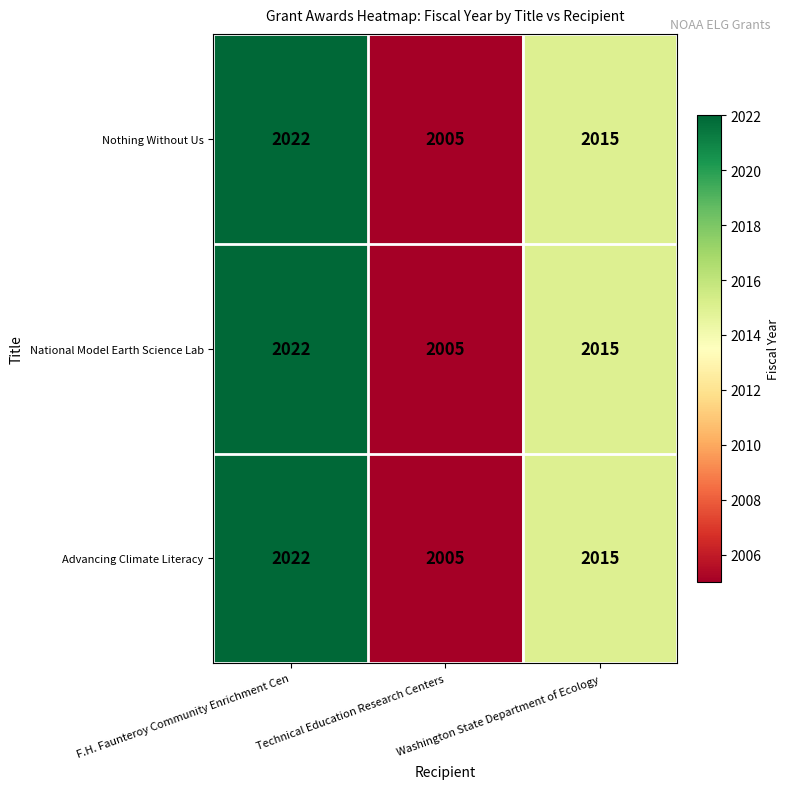

Count the number of categories in the chart.

3